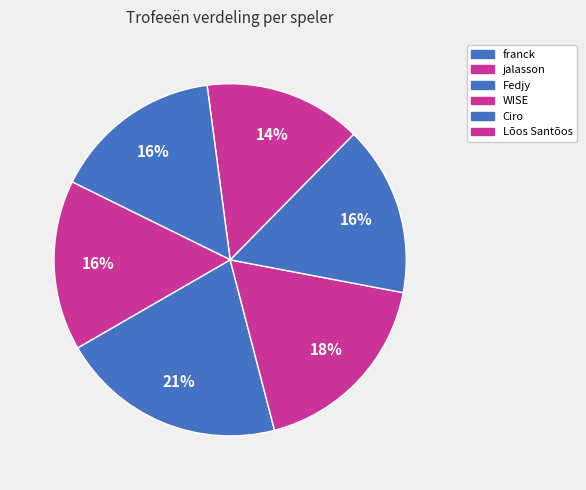

What is the ratio of the value at Fedjy to the value at franck?

0.8